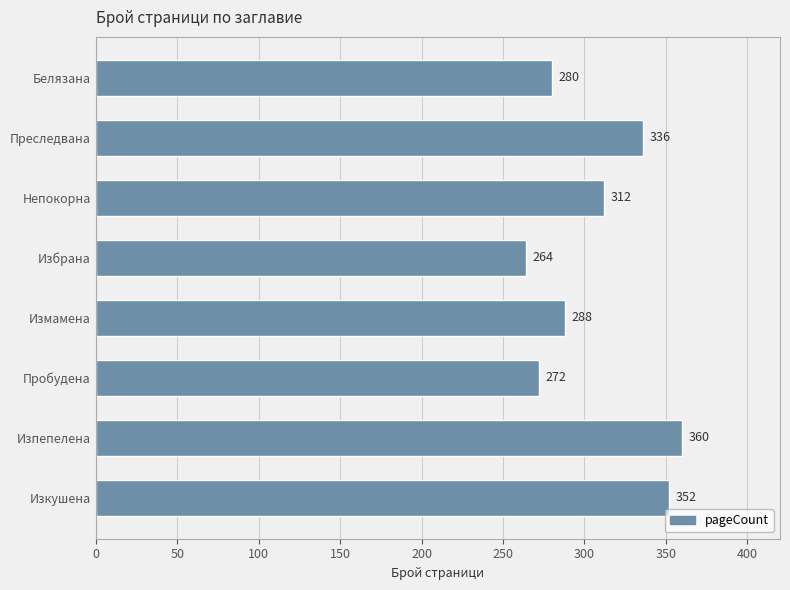

What is the change in value from Избрана to Непокорна?

+48